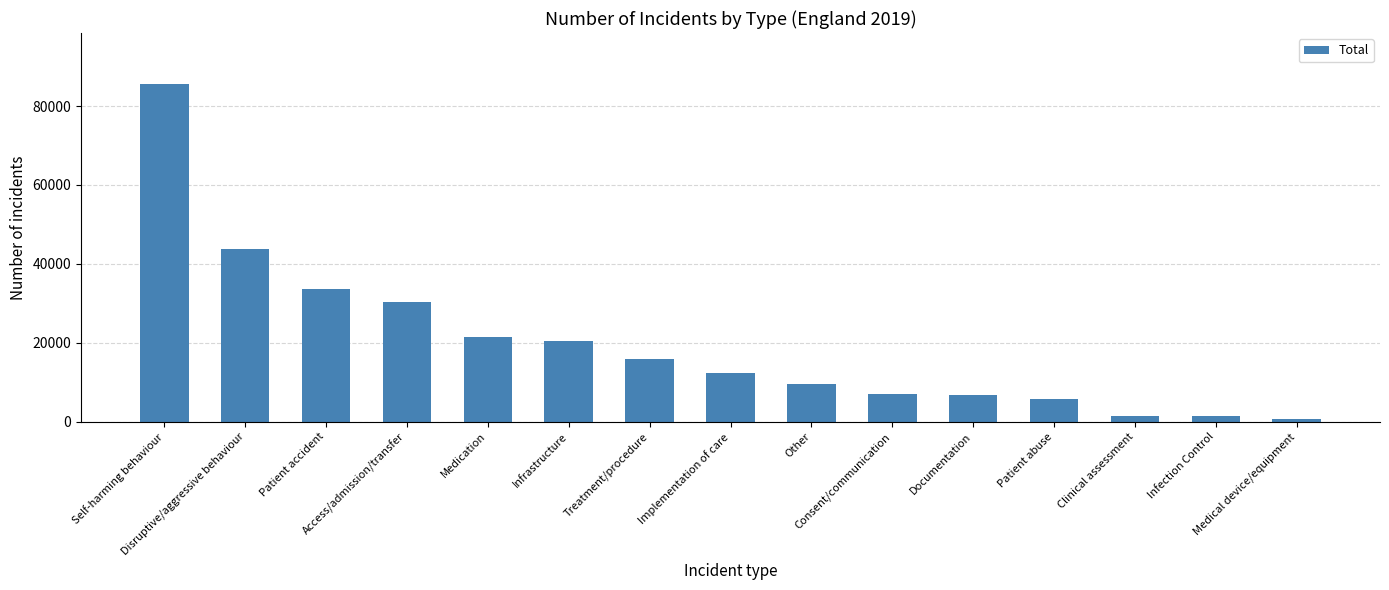

The value at Medication is 21571. True or false?

True